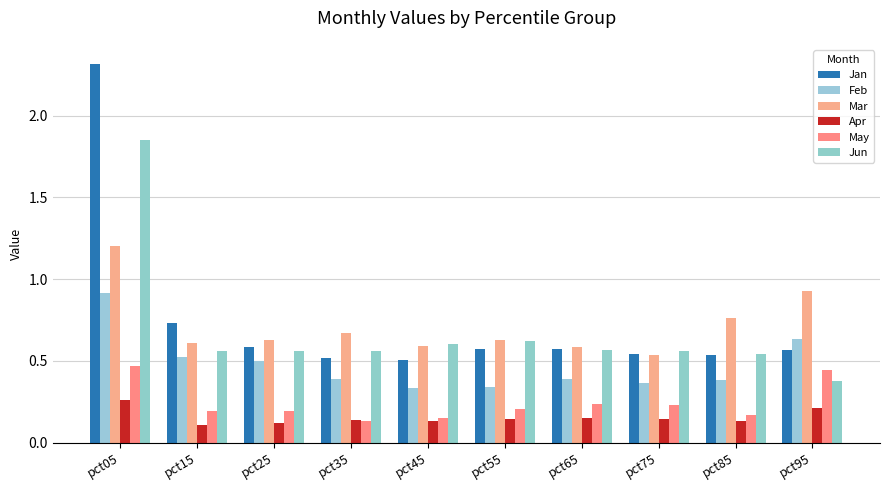

How many bars are there in total?

60